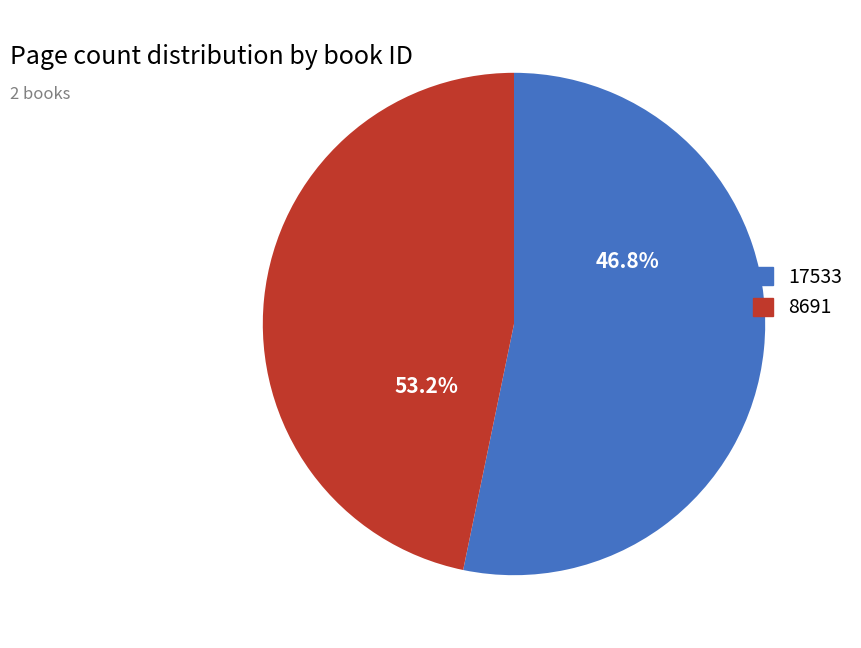

Combined, what portion of the pie is 17533 and 8691?

100.0%